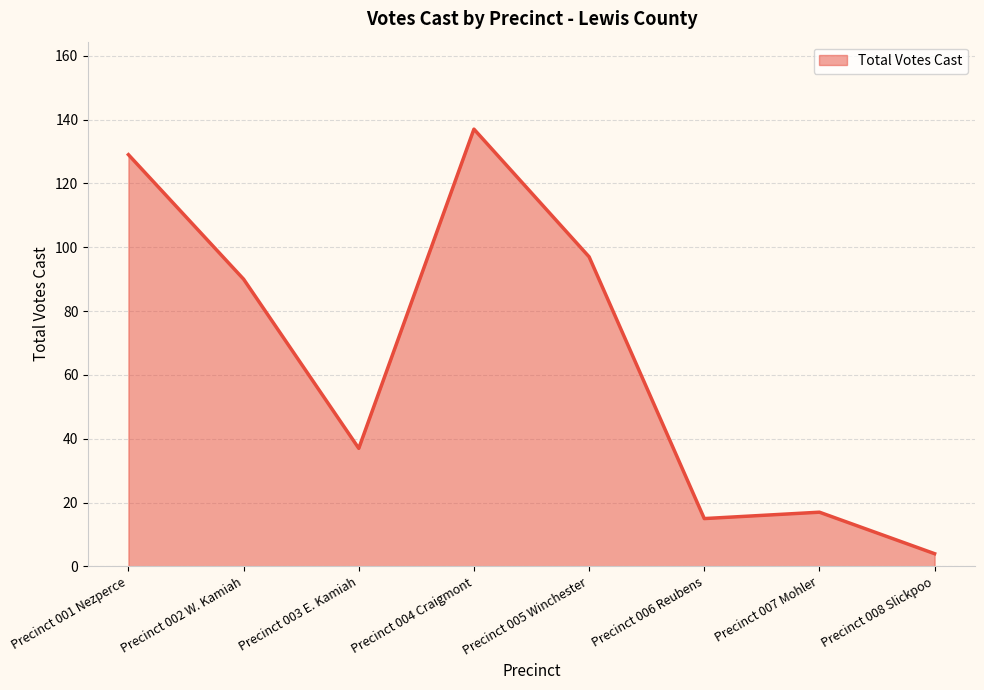

What is the change in value from Precinct 004 Craigmont to Precinct 005 Winchester?

-40